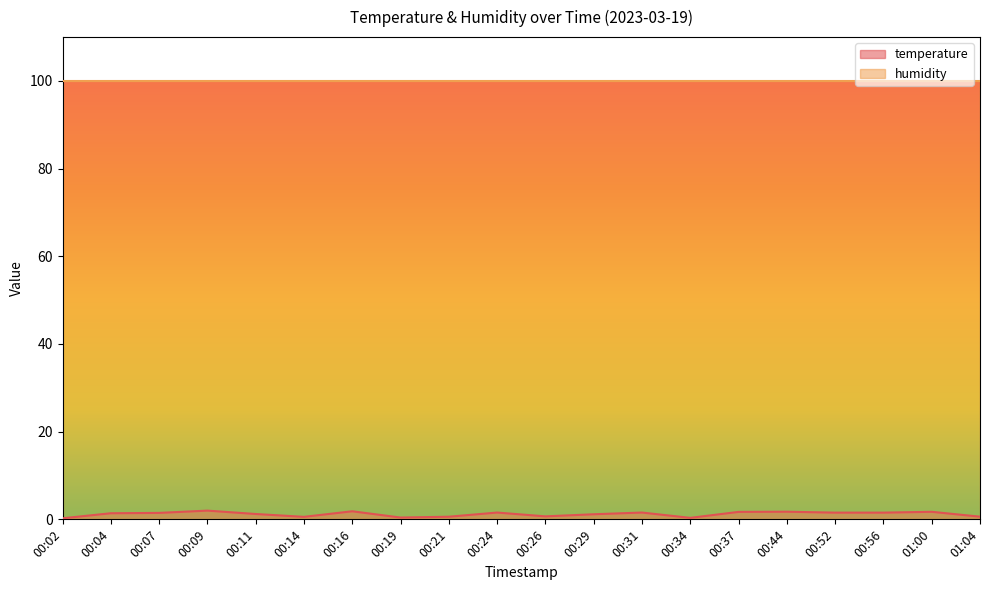

What is the approximate value at 00:29?

1.2